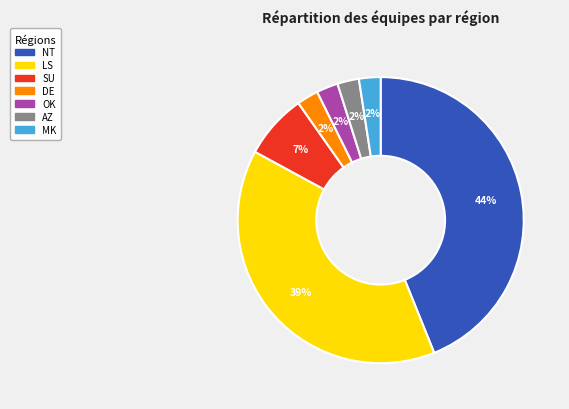

Does any single category account for the majority?

No